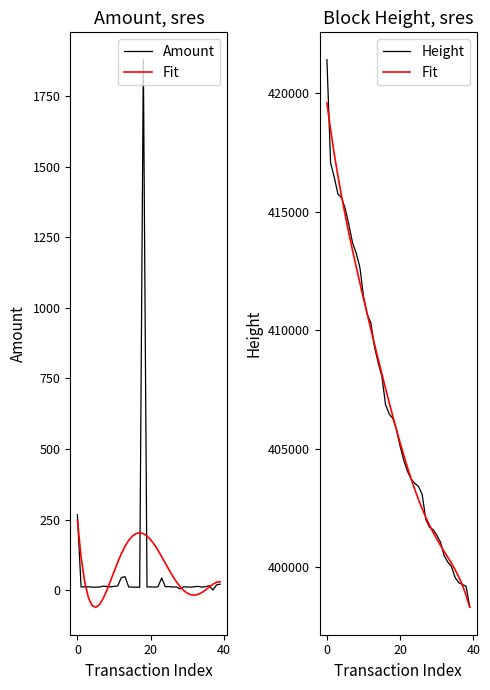

Which has a higher value, 33 or 18?

18